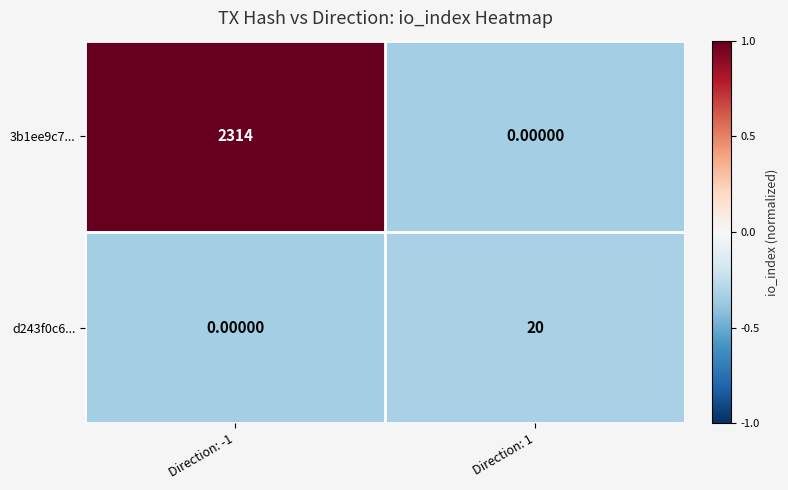

At how many categories does at least one series exceed 0?

2